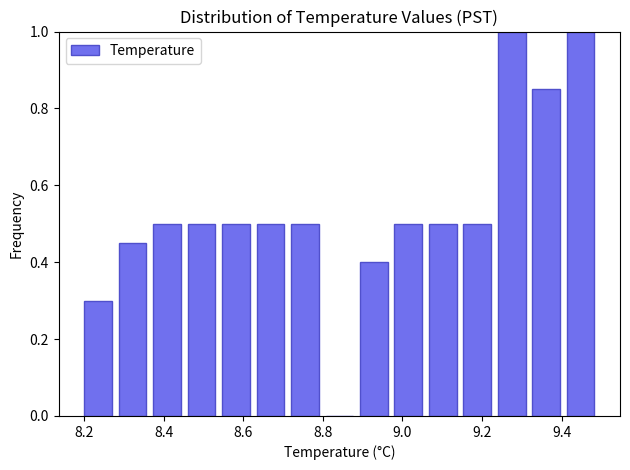

Reading left to right, transcribe this chart: for each bar, give the range it covers on the x-axis and its height. Neither the bar edges nor the heights are printed on the chart, so give them approximately, as read against the axes.

8.20 to 8.28: 0.30
8.28 to 8.38: 0.46
8.38 to 8.46: 0.50
8.46 to 8.54: 0.50
8.54 to 8.64: 0.50
8.64 to 8.72: 0.50
8.72 to 8.80: 0.50
8.80 to 8.90: 0
8.90 to 8.98: 0.40
8.98 to 9.06: 0.50
9.06 to 9.16: 0.50
9.16 to 9.24: 0.50
9.24 to 9.32: 1.00
9.32 to 9.42: 0.86
9.42 to 9.50: 1.00